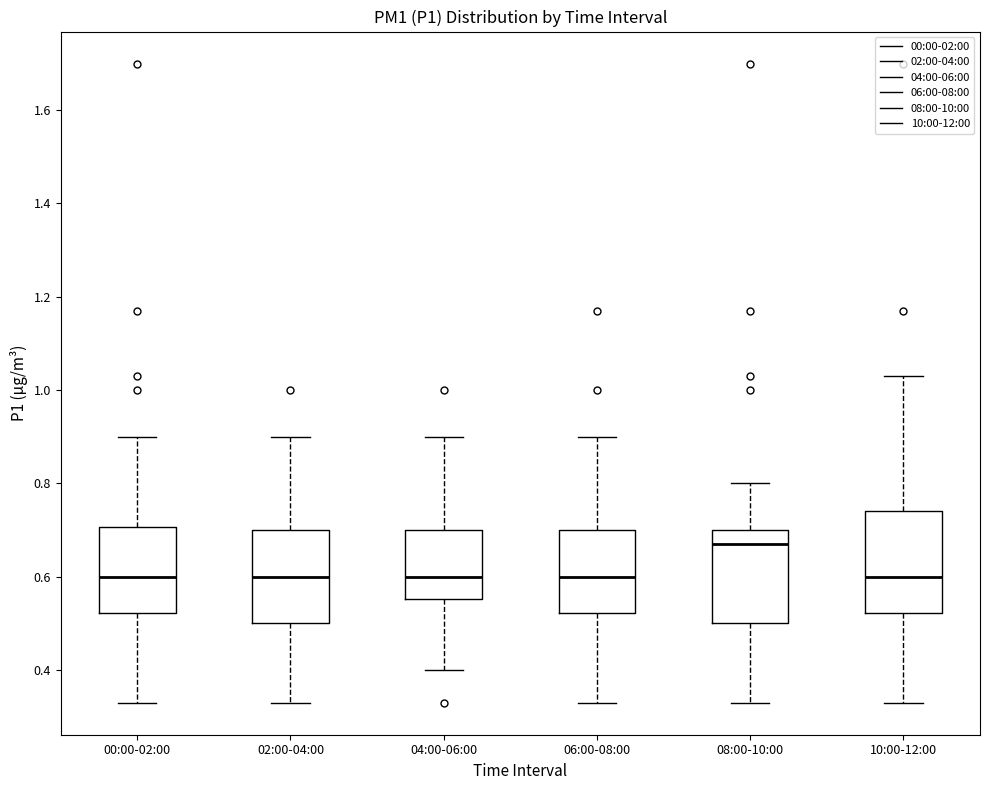

Where is the upper edge of the box for 04:00-06:00 on the y-axis? The values are not printed on the chart, so give them approximately, as read against the axis.

0.70